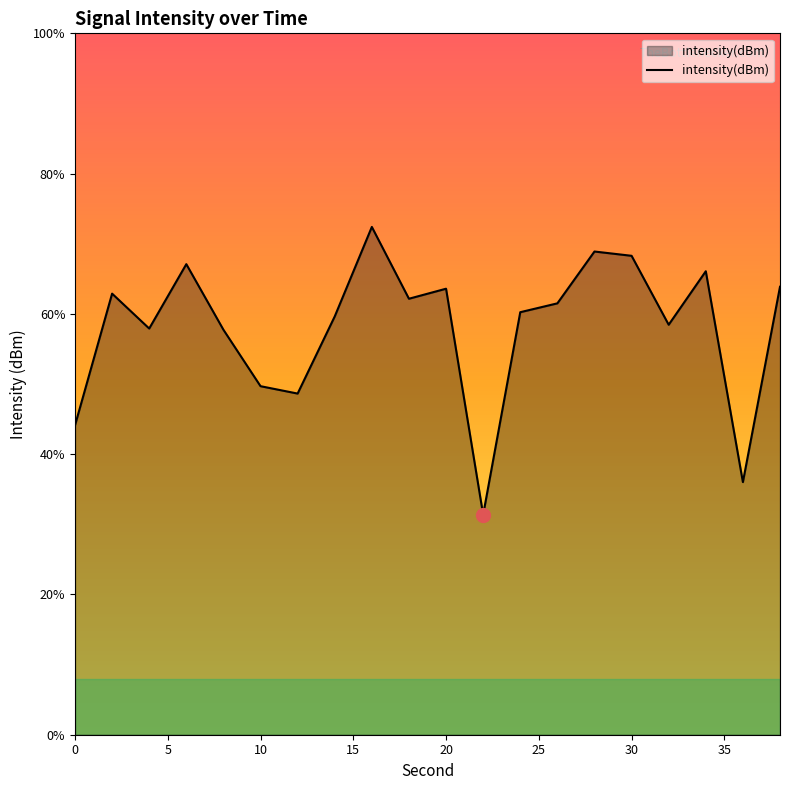

Is it true that the value at 11 is -232.3?

False